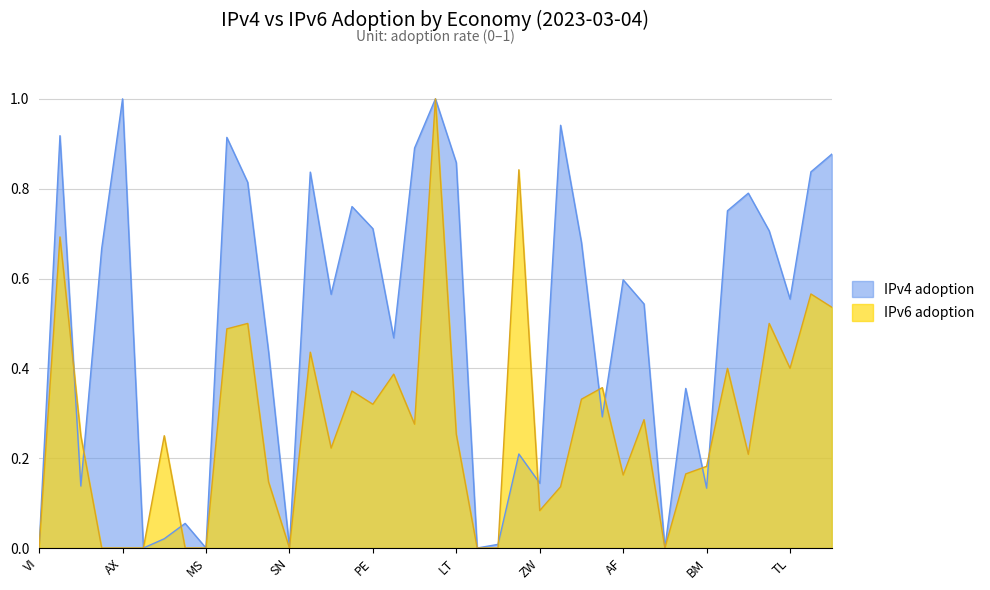

At which category does IPv4 adoption reach its first local peak?

VU